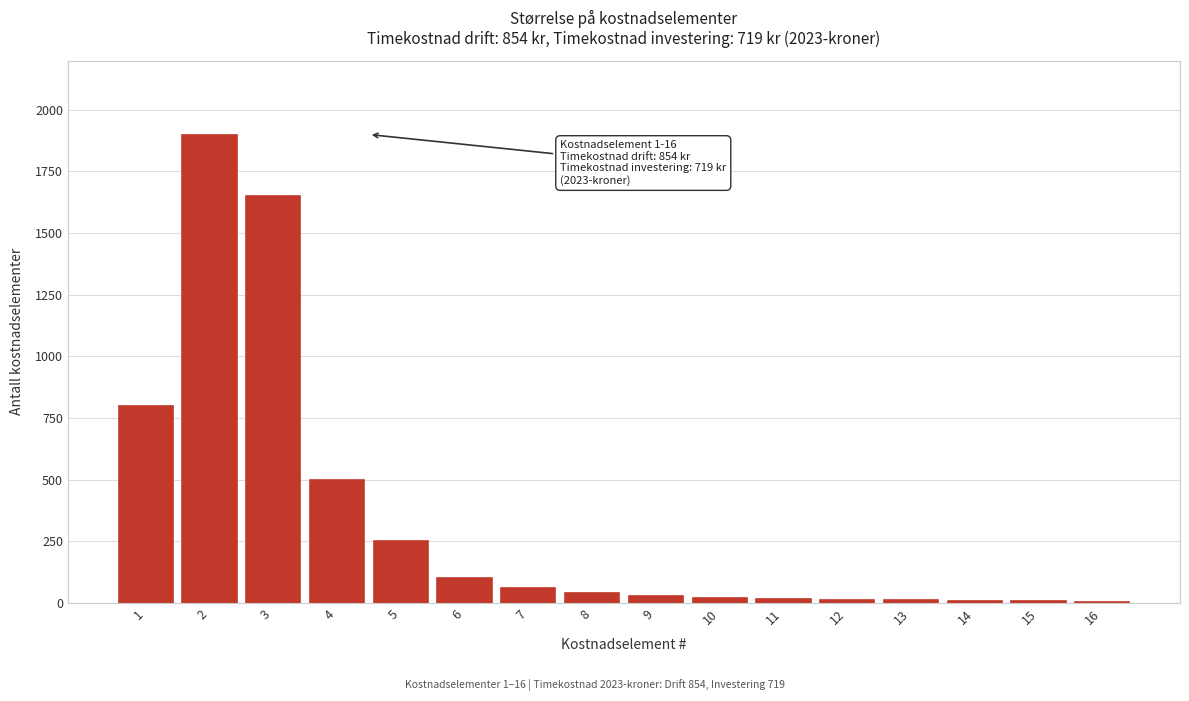

What is the sum of all values?

5405